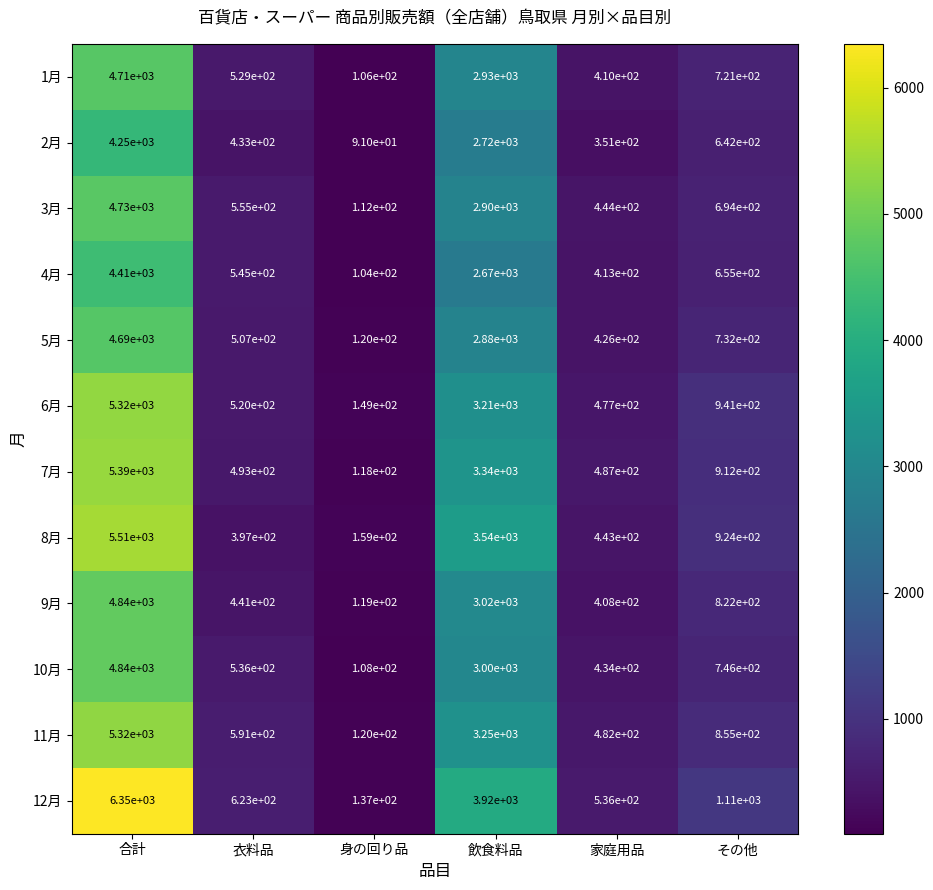

What is the average value of the 5月 series?

1559